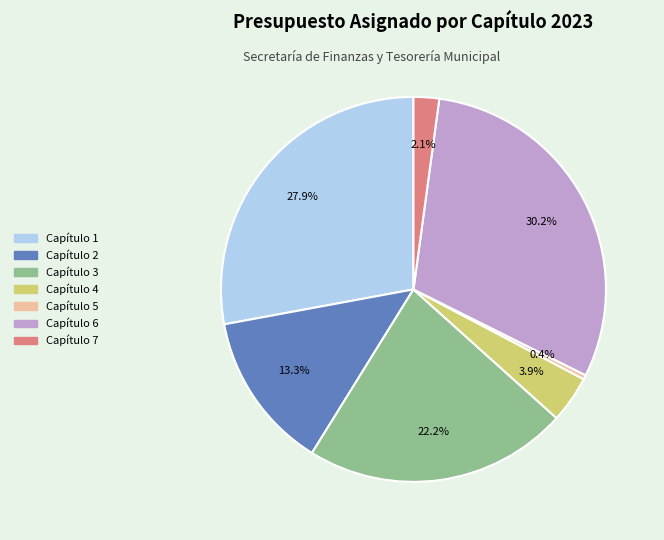

Does any single category account for the majority?

No